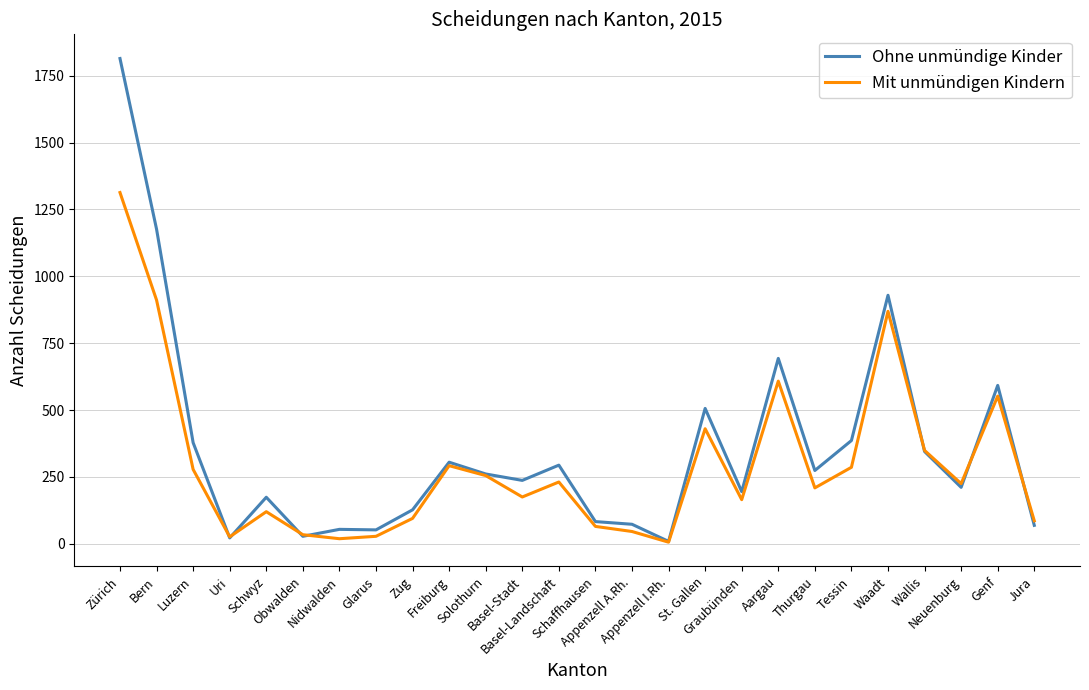

How many distinct data groups are displayed?

2